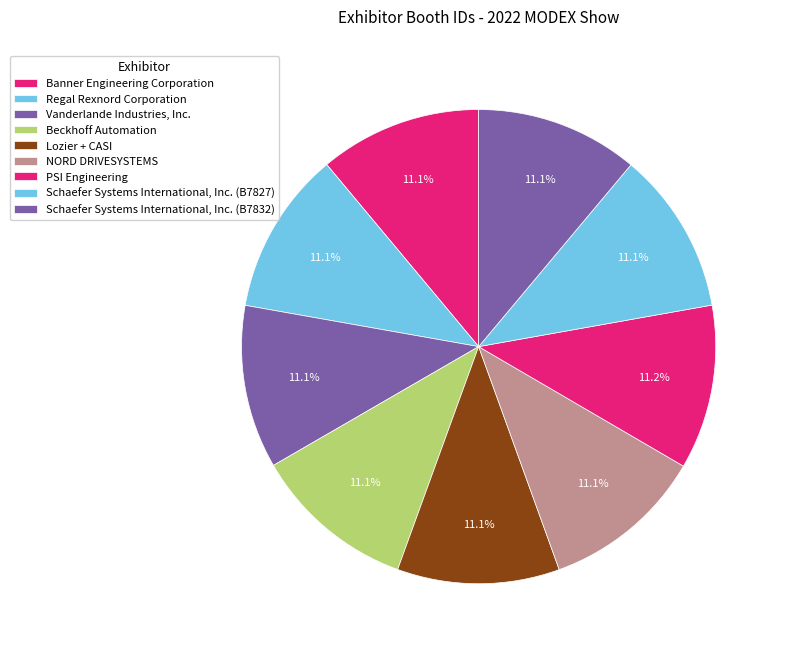

Which category has the smallest portion of the pie?

Lozier + CASI